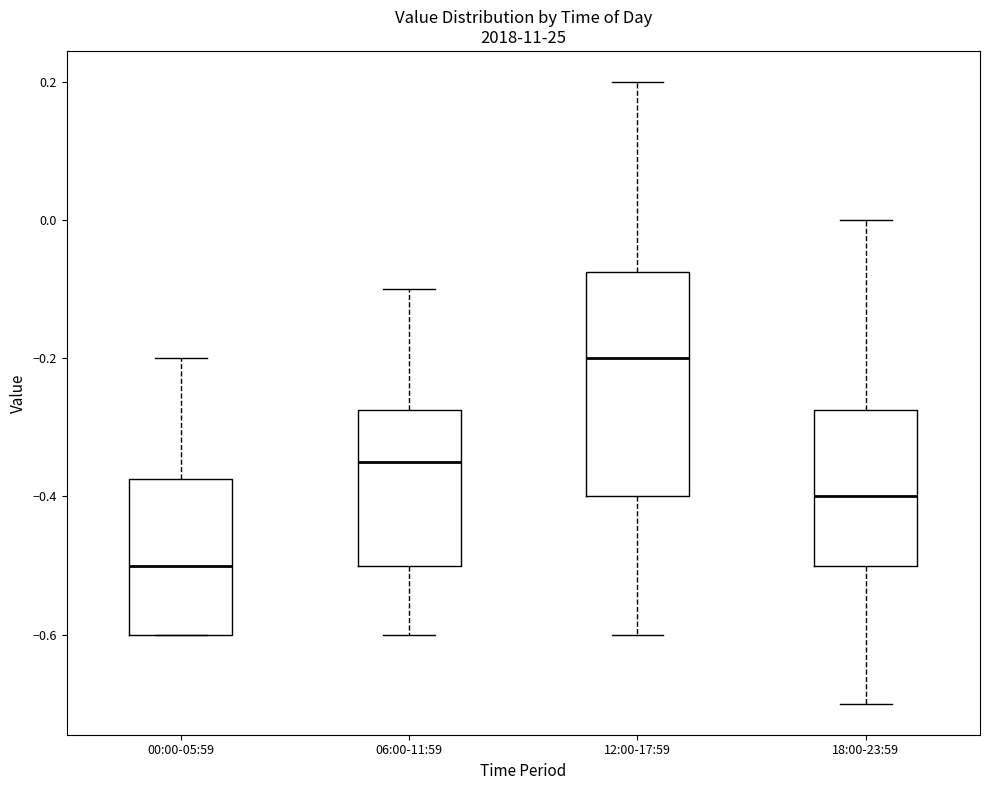

Where does the median line of the box for 18:00-23:59 sit on the y-axis? The values are not printed on the chart, so give them approximately, as read against the axis.

-0.40